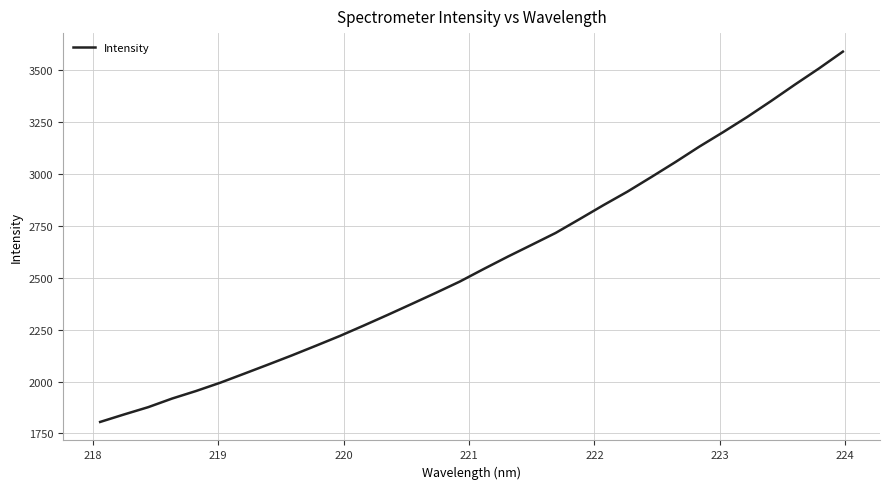

What is the greatest value displayed?

3590.0